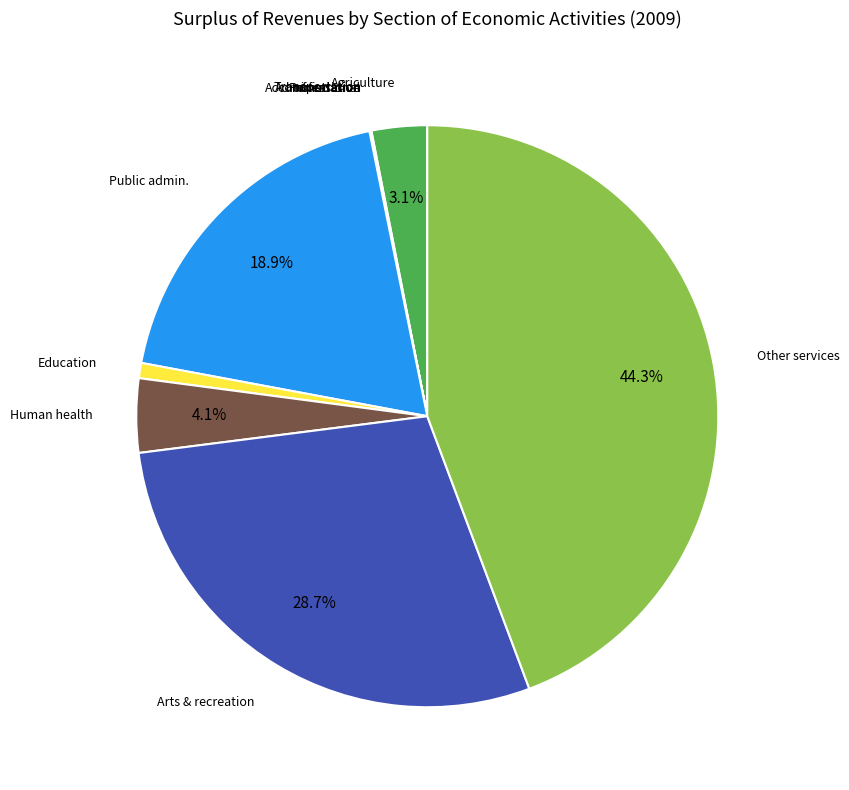

Is there a majority slice in this chart?

No